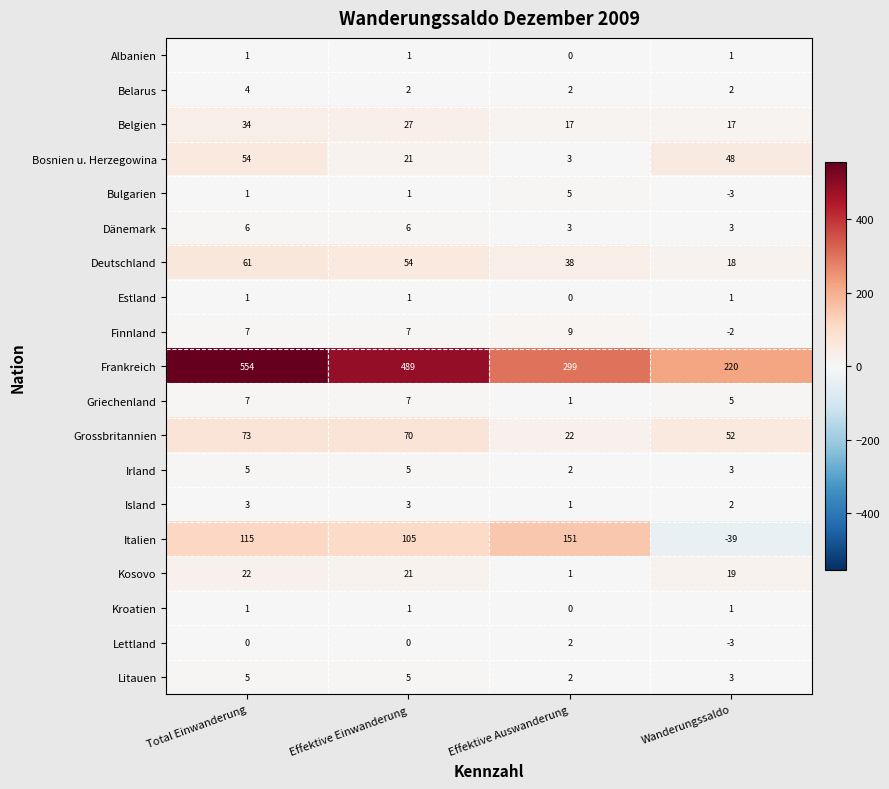

Read the Frankreich value at Total Einwanderung, to the nearest 10.

550